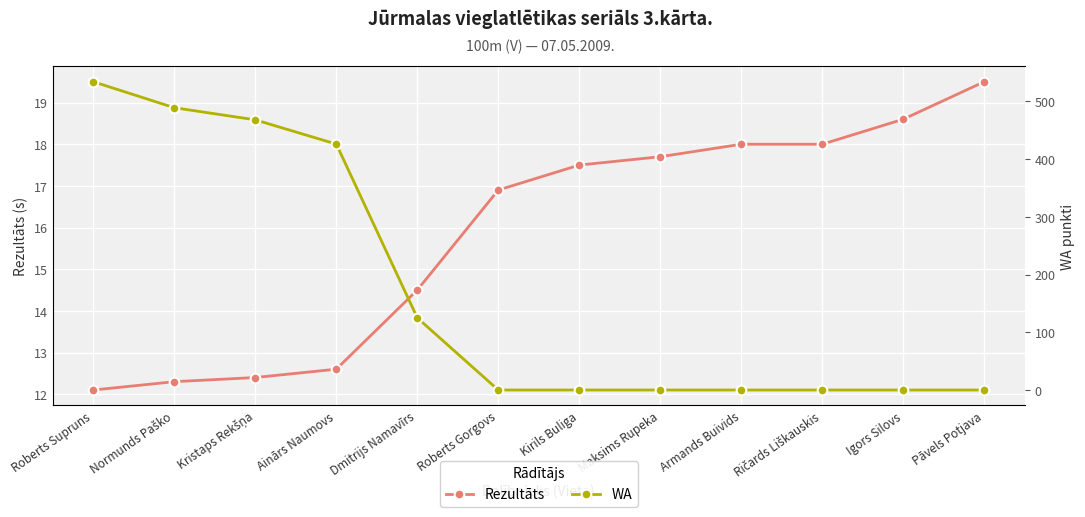

What is the label of the 12th point from the right?

Roberts Supruns